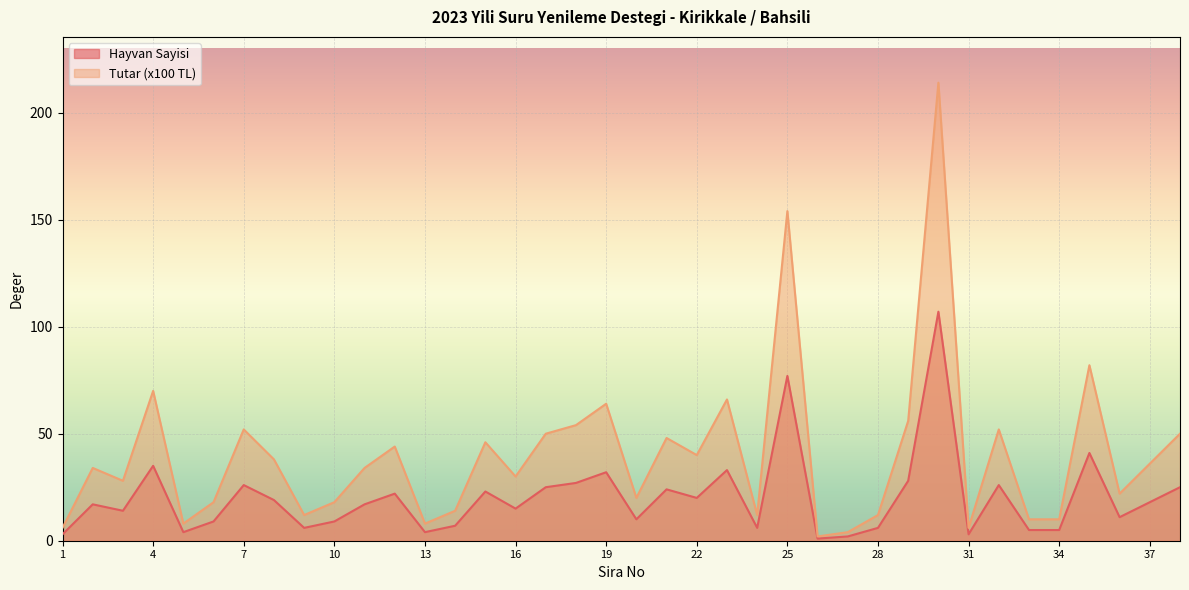

What are all the series names shown in the legend?

Hayvan Sayisi, Tutar (x100 TL)